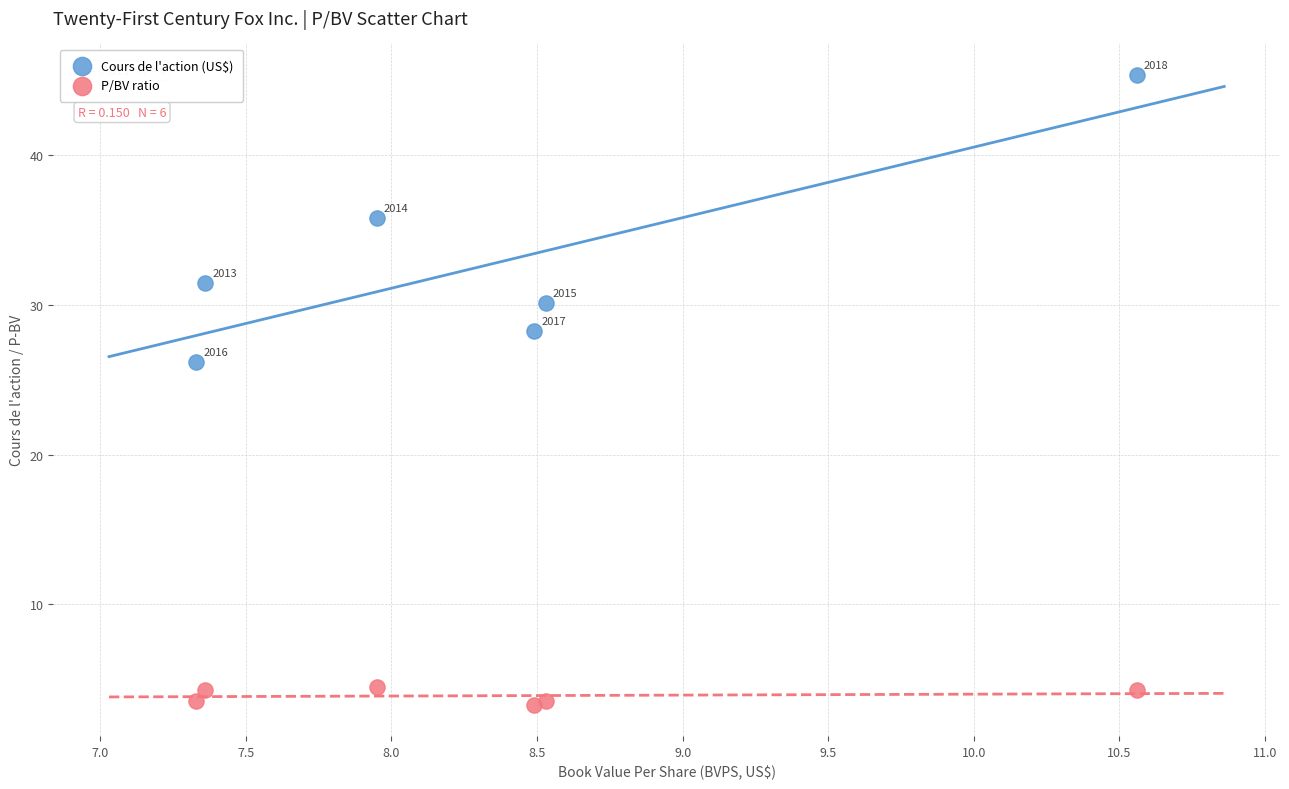

What are all the series names shown in the legend?

Cours de l'action (US$), P/BV ratio